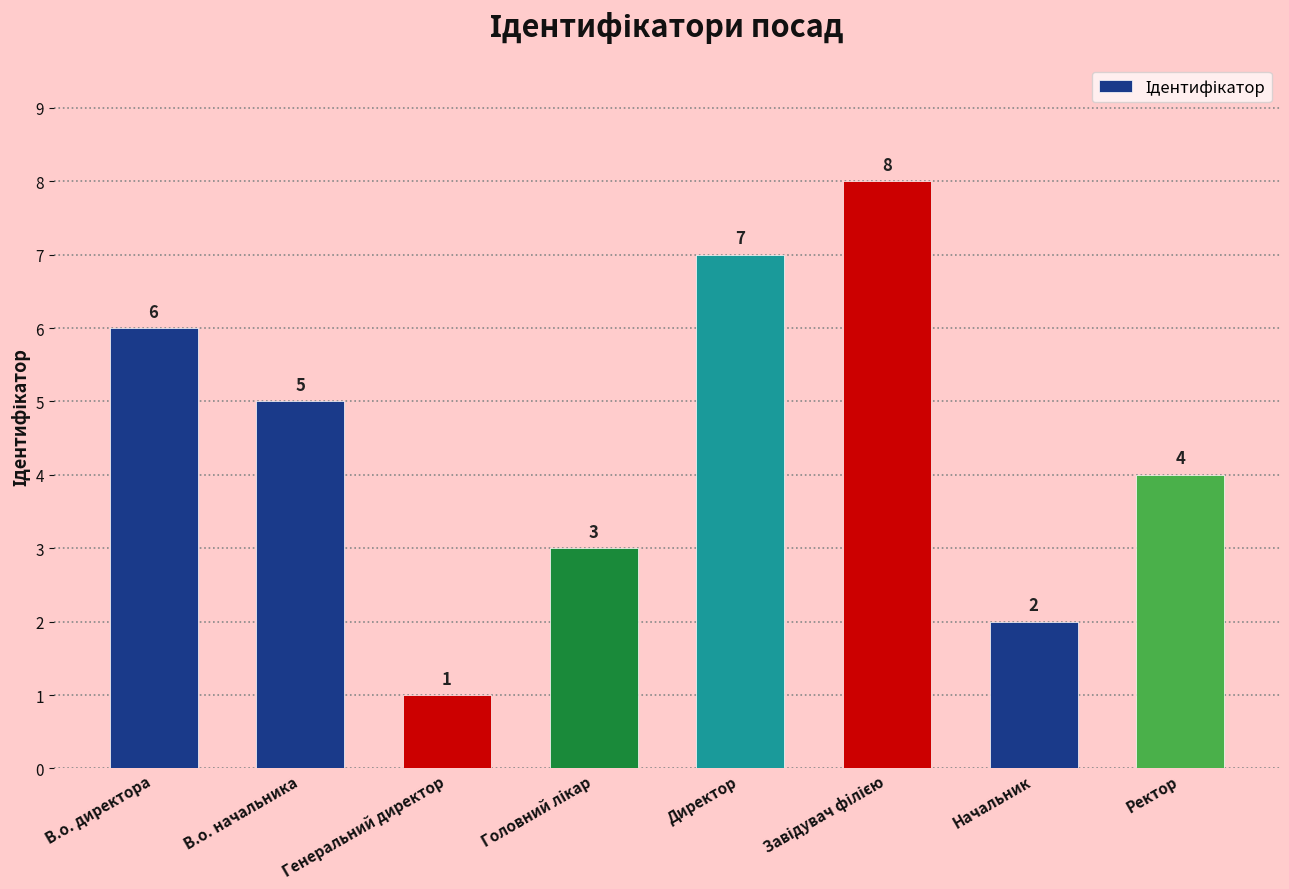

What is the change in value from Генеральний директор to Начальник?

+1